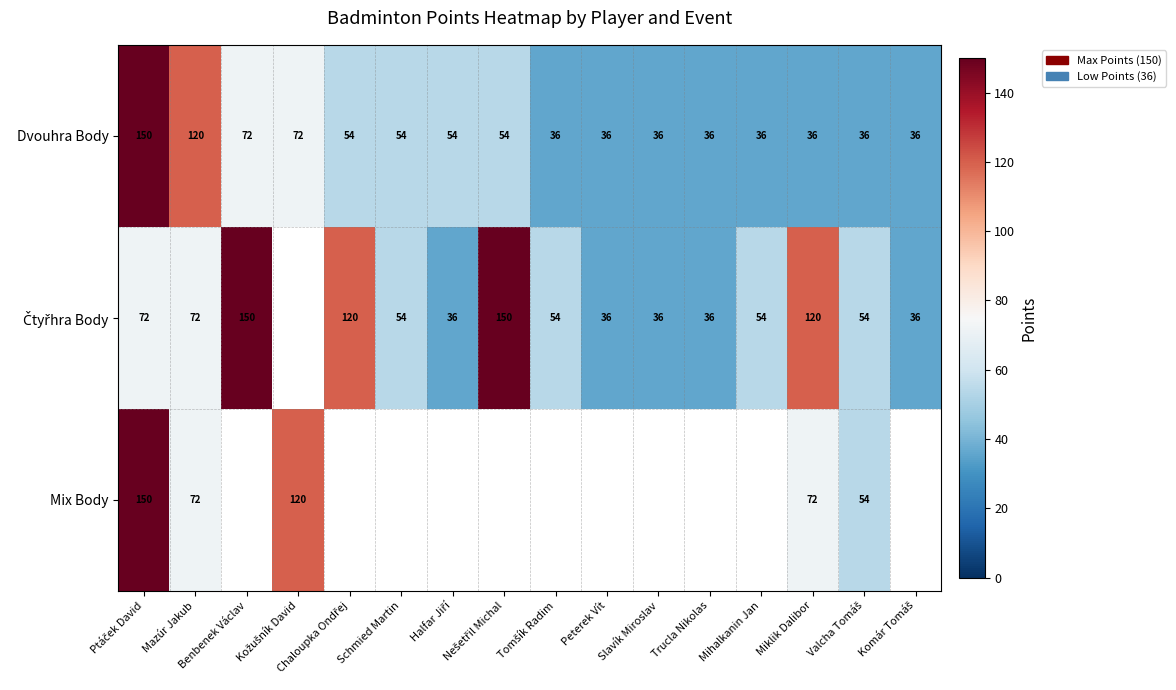

What is the average value of the Dvouhra Body series?

57